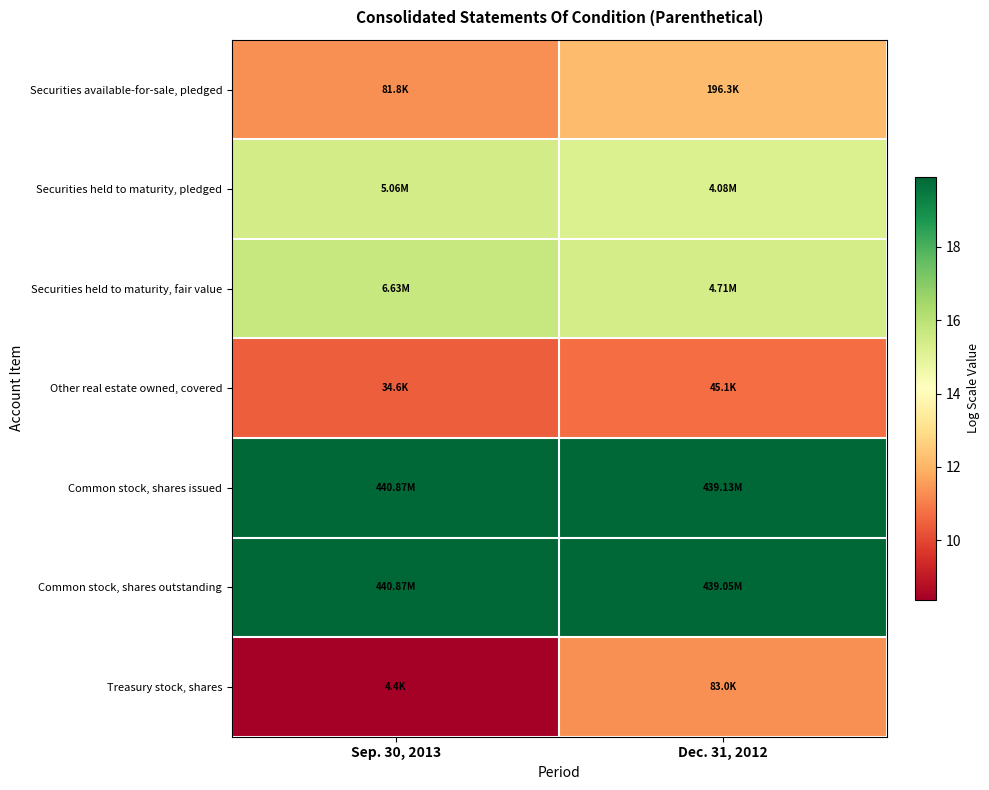

What is the total value across all series at Sep. 30, 2013?

101.1